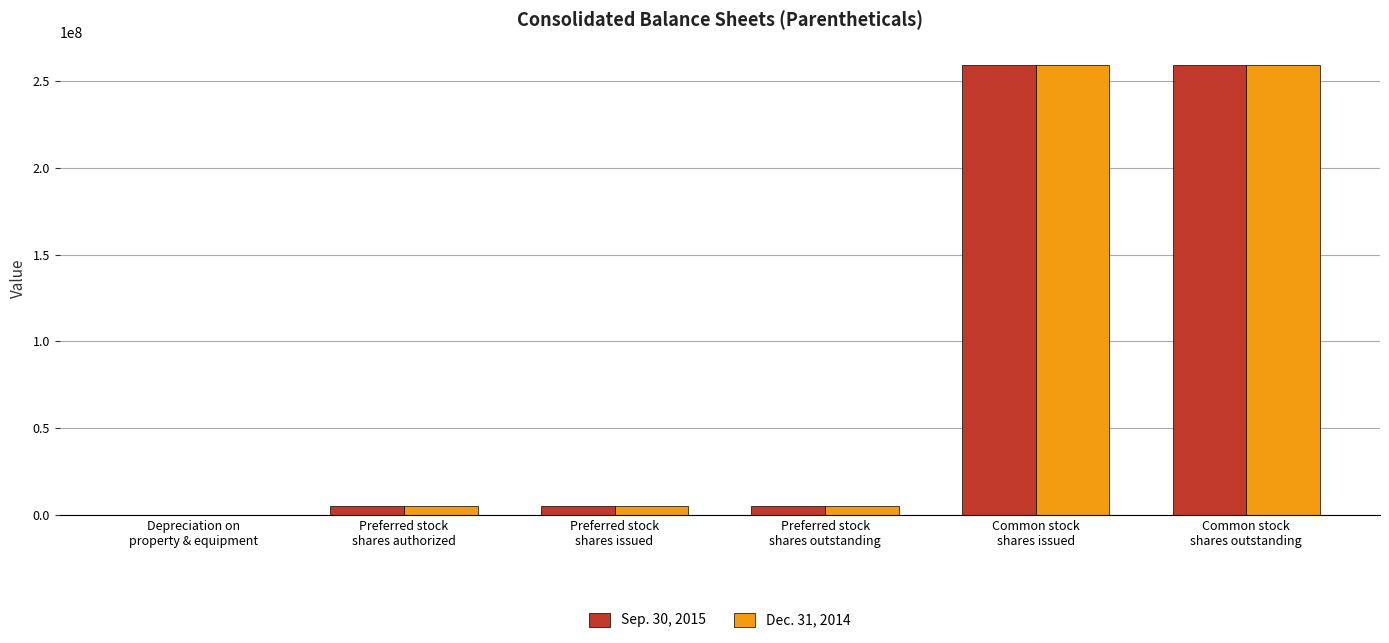

The value of Dec. 31, 2014 at Preferred stock
shares authorized is 5000000. True or false?

True